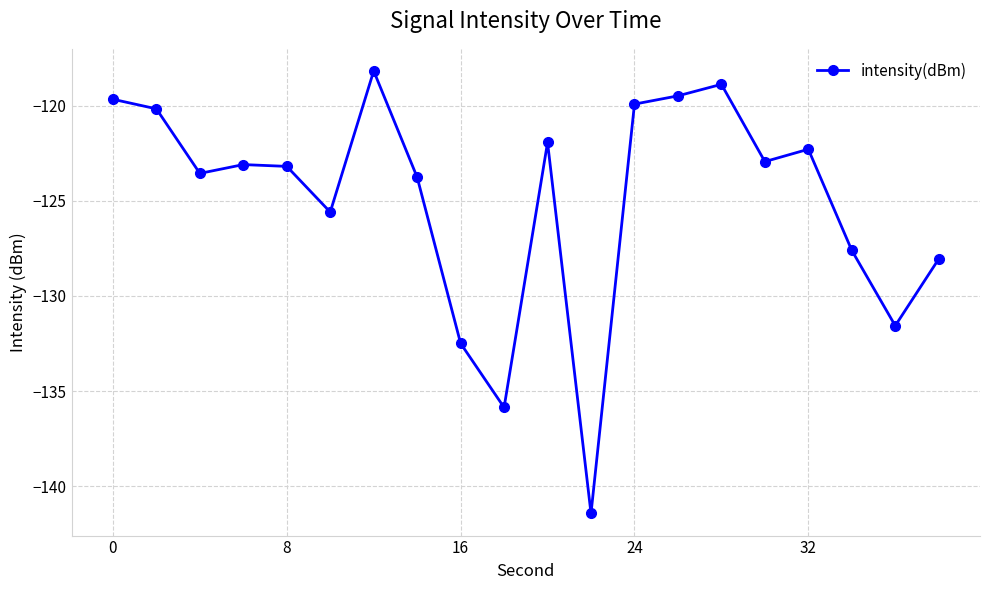

True or false: there are more than 1 points higher than both neighbors.

True